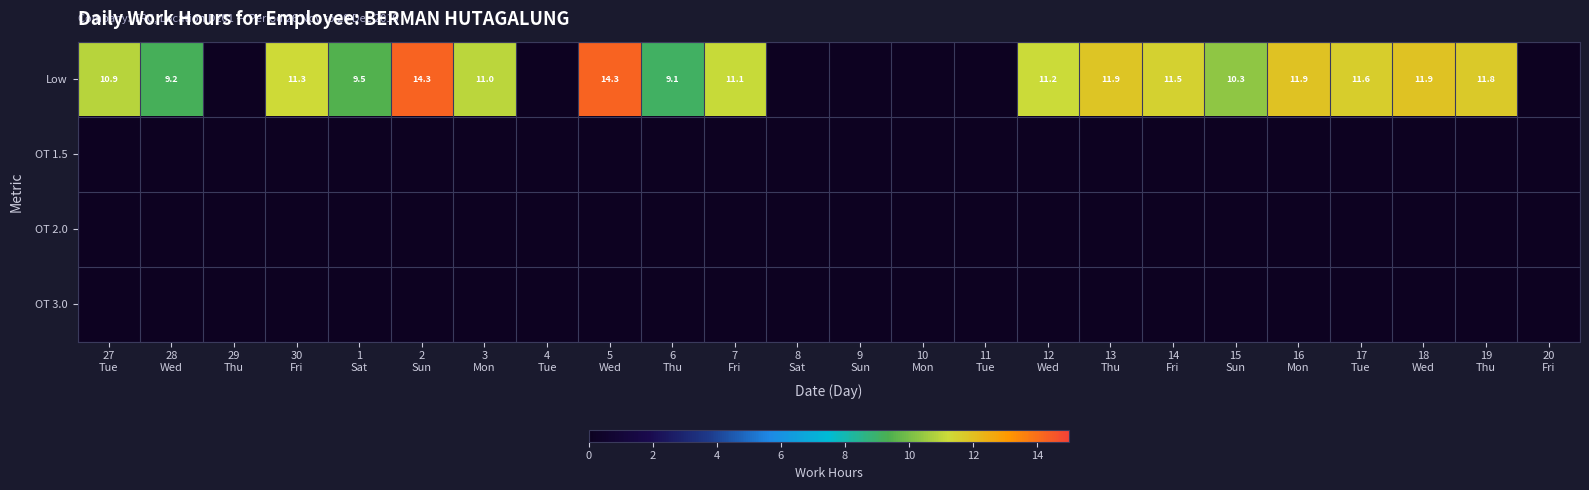

At how many categories does at least one series exceed 0?

17